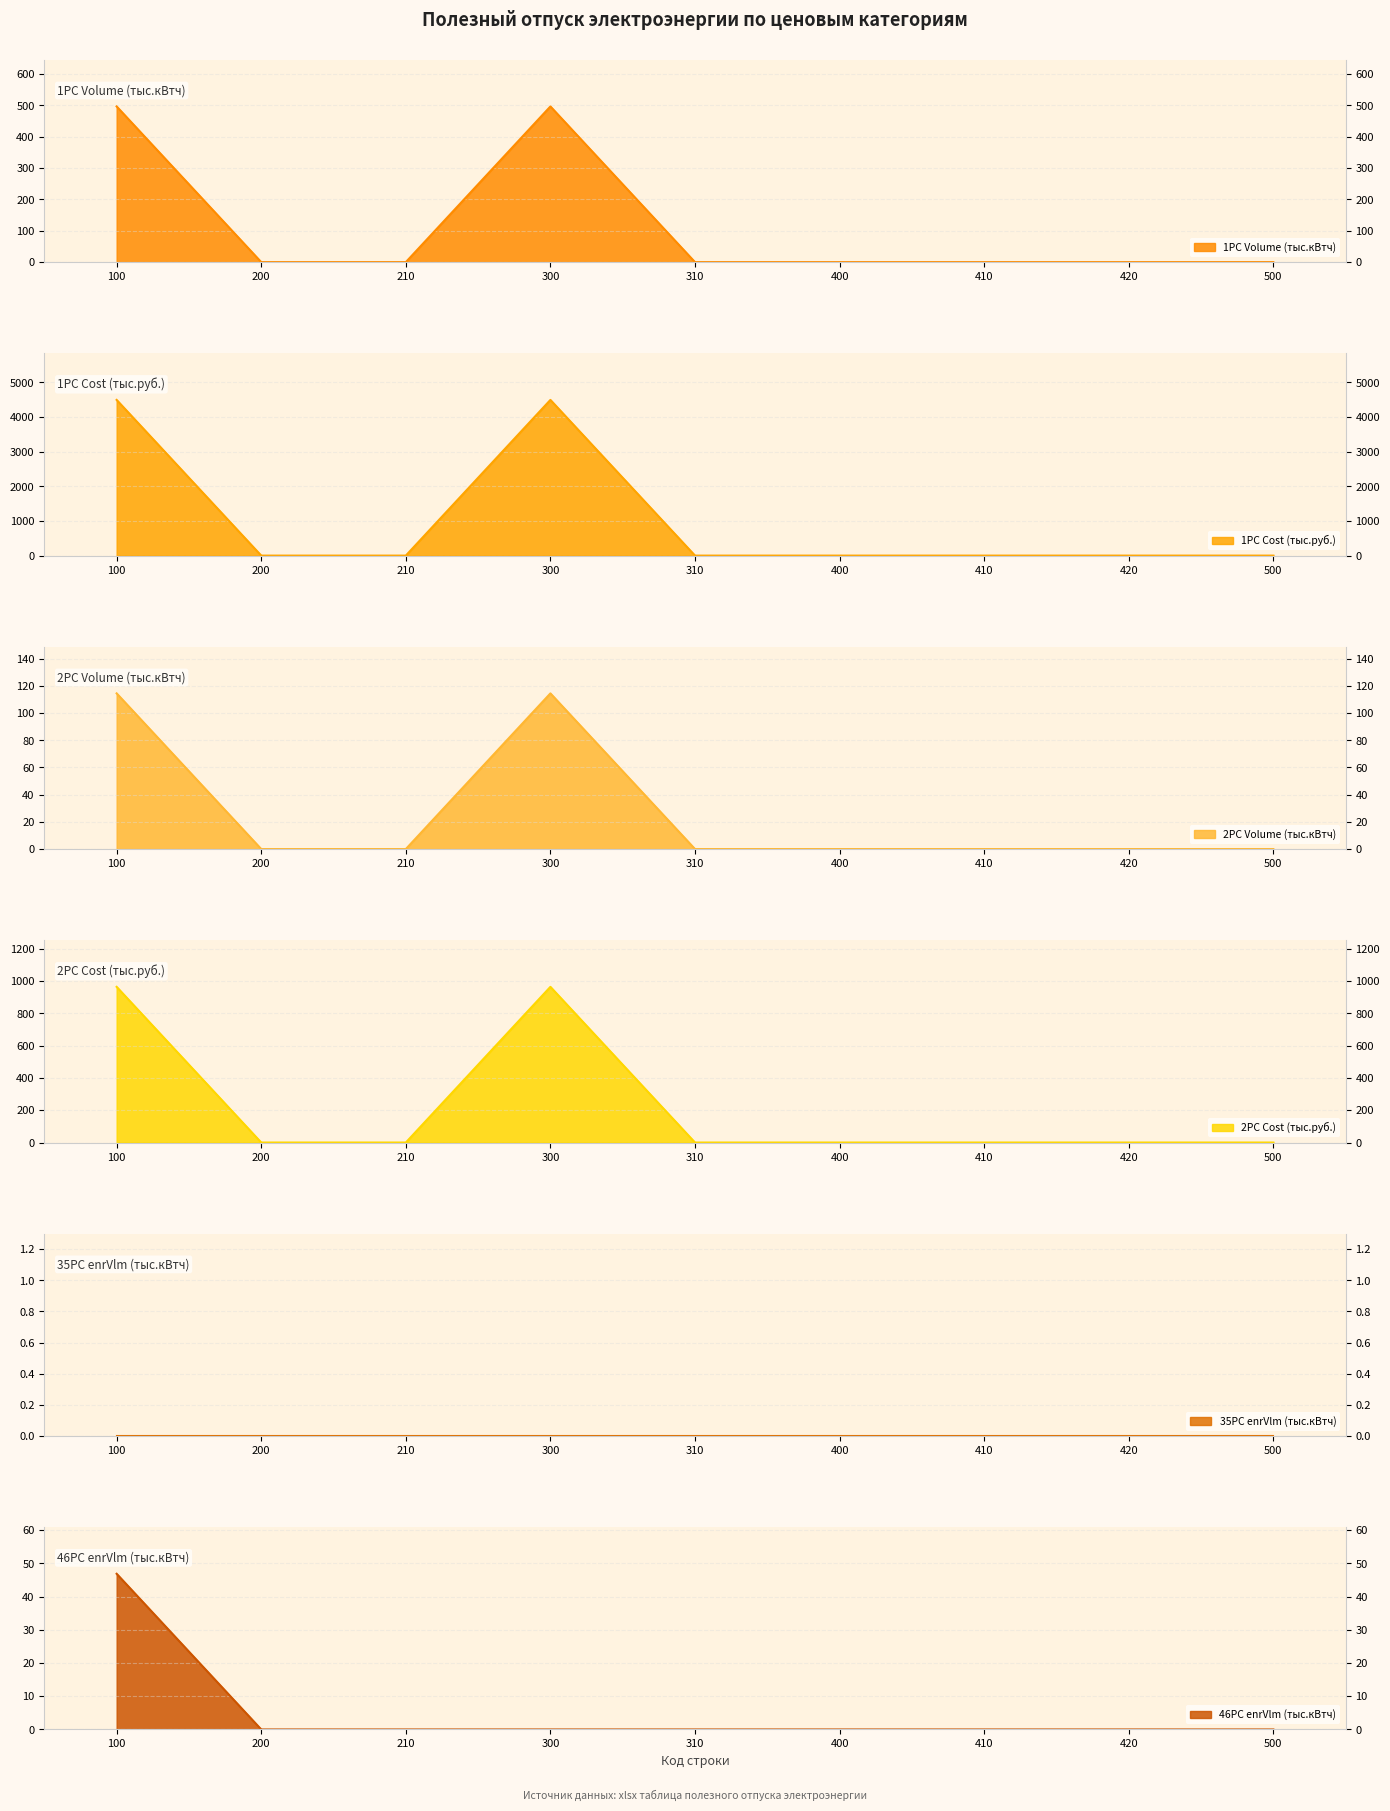

Count the number of categories in the chart.

9